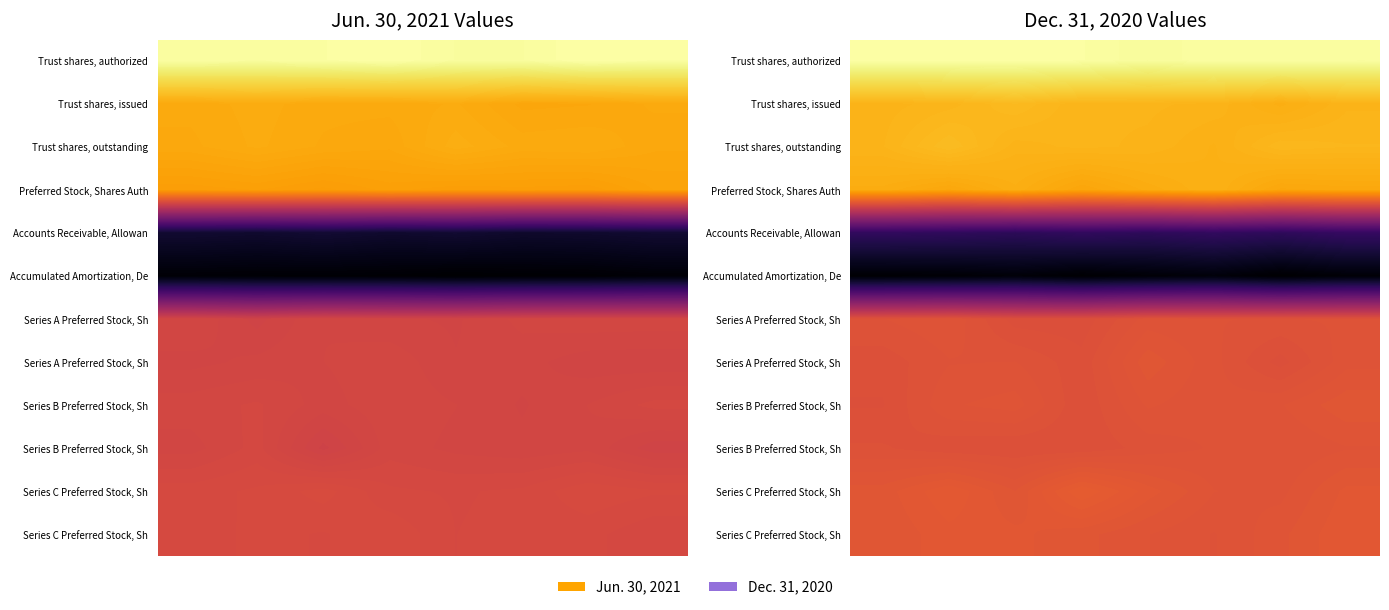

What is the spread (max minus min) of values at 0?

12.2